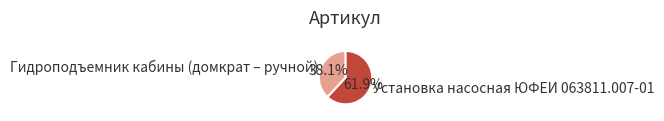

To the nearest percent, what is the average slice percentage?

50%